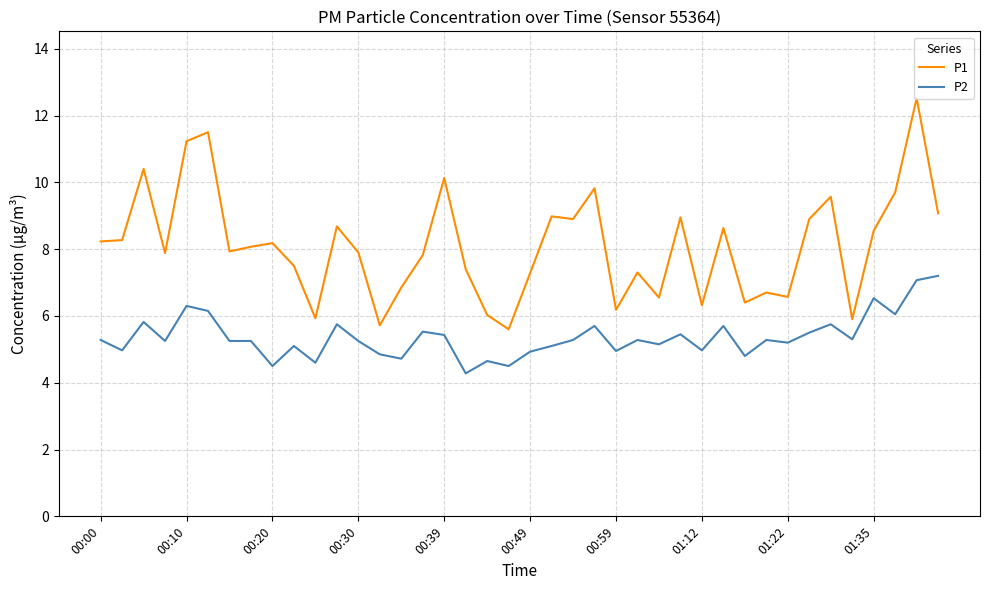

True or false: P2 and P1 cross at least once.

False